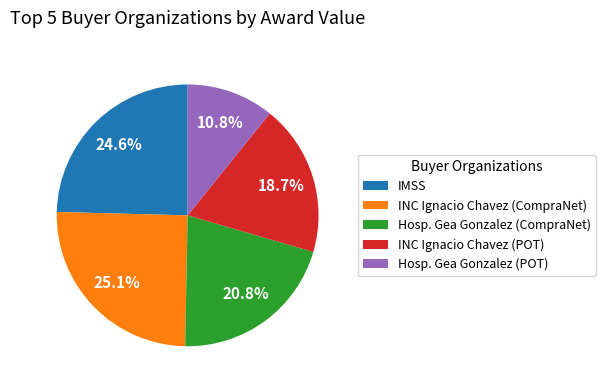

Which category has the biggest portion of the pie?

INC Ignacio Chavez (CompraNet)